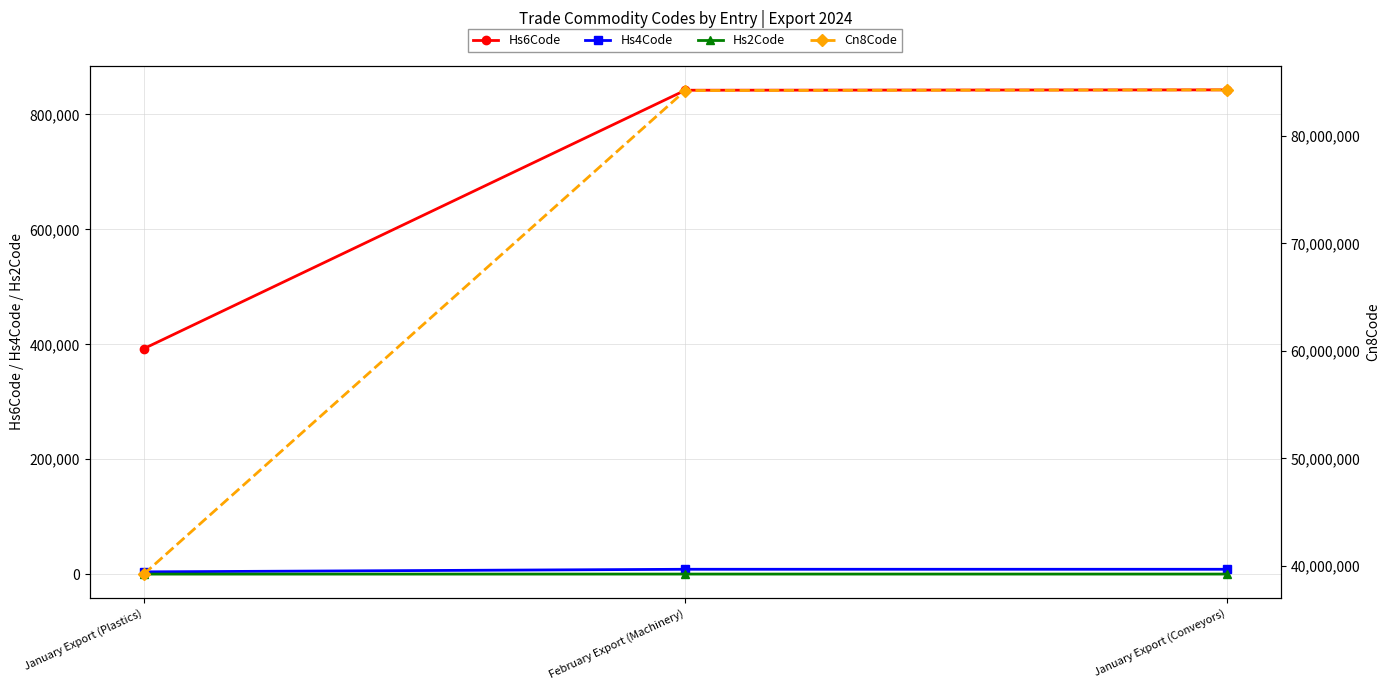

At which category is the sum across all series the highest?

January Export (Conveyors)